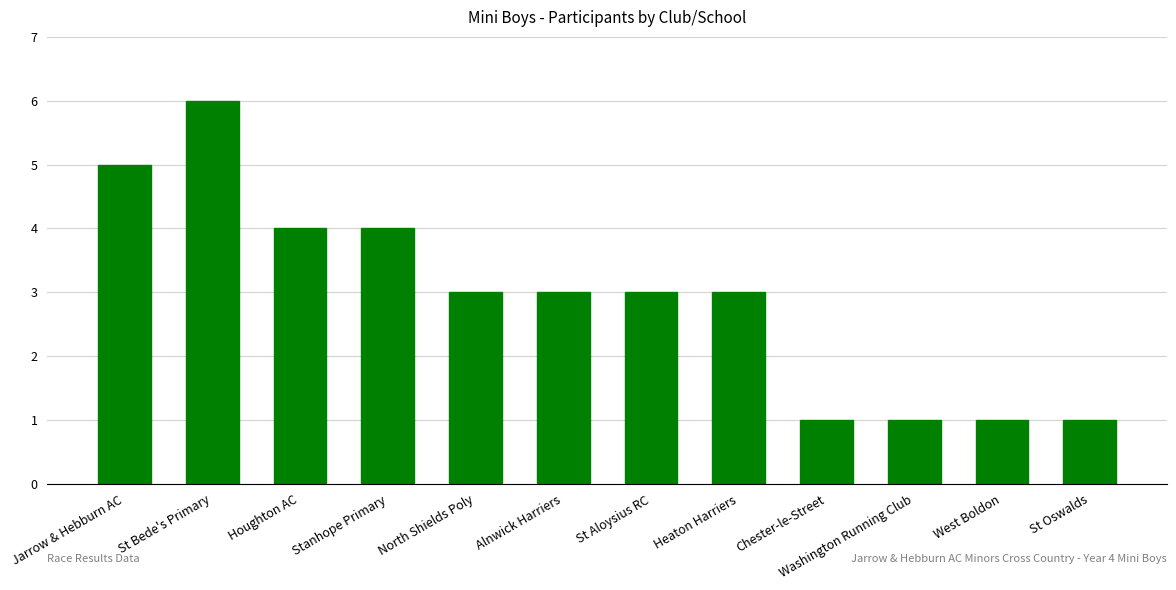

Between St Bede's Primary and Alnwick Harriers, which is larger?

St Bede's Primary